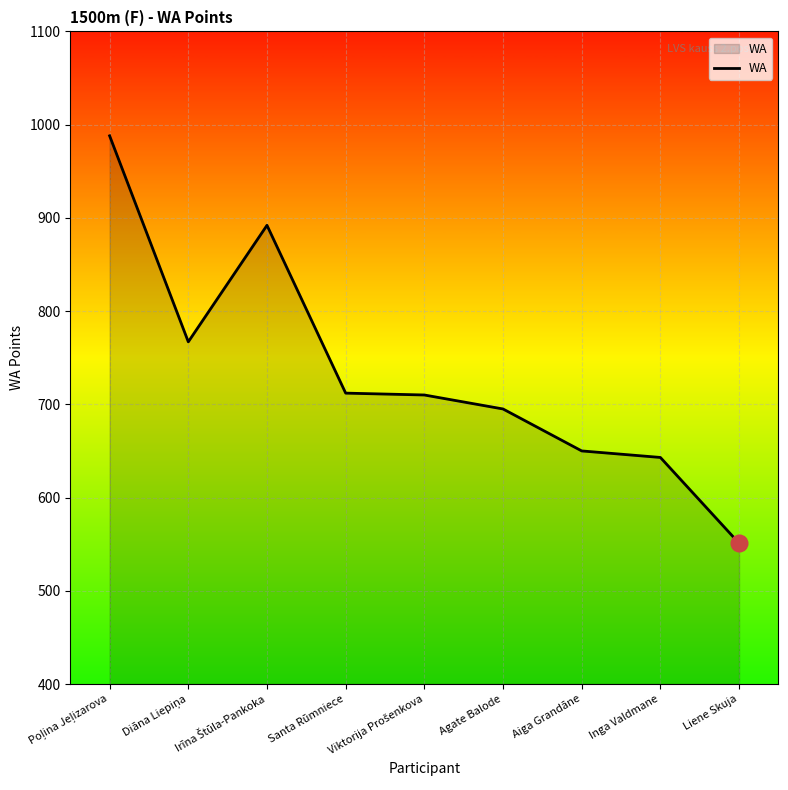

What is the difference between the second highest and minimum values?

341